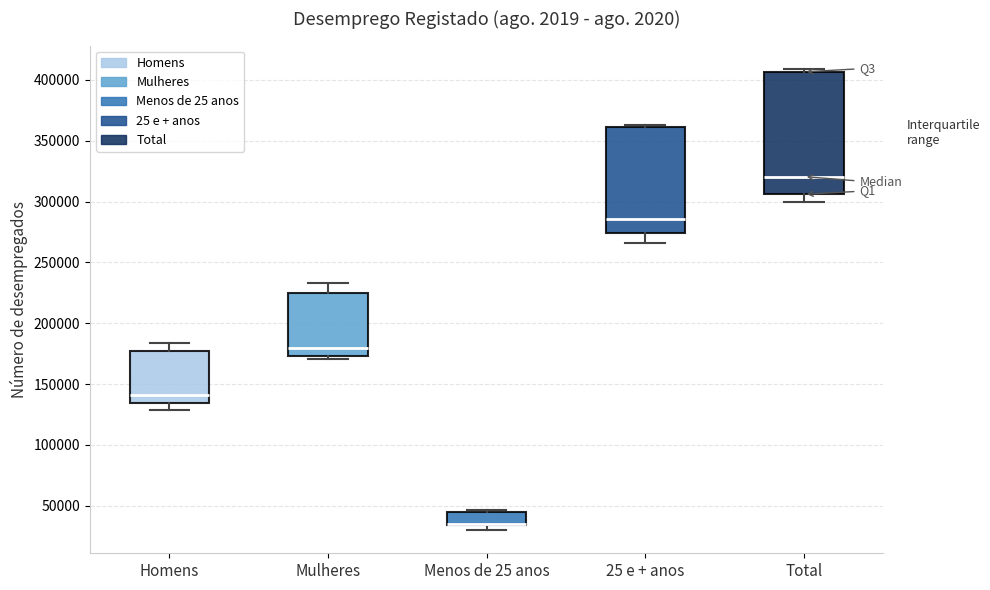

Where is the lower edge of the box for Menos de 25 anos on the y-axis? The values are not printed on the chart, so give them approximately, as read against the axis.

35000